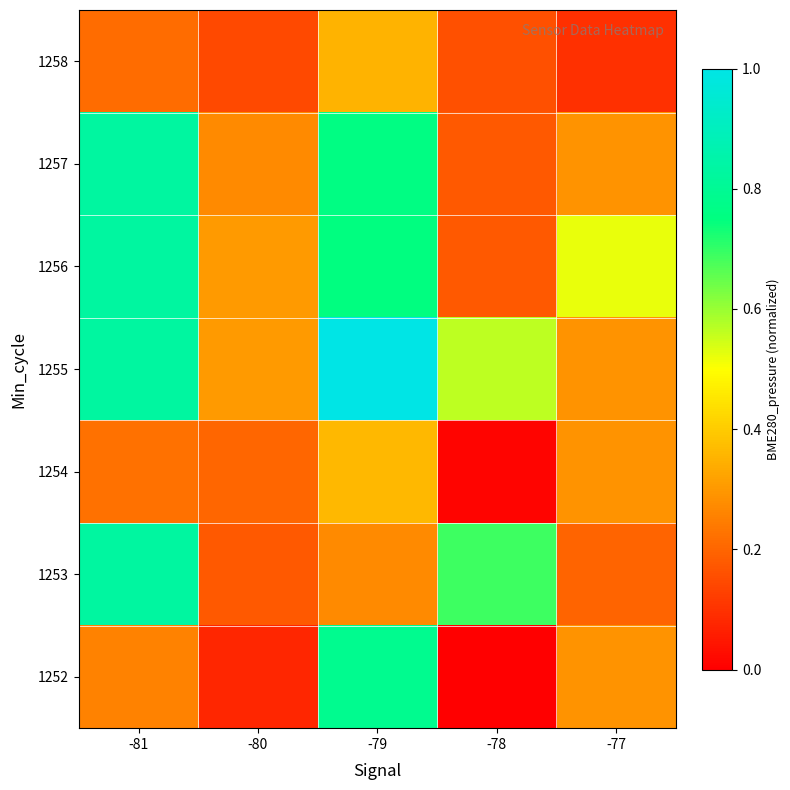

Reading left to right, transcribe all the data shown in this chart.

1252: -81=0.3	-80=0.1	-79=0.8	-78=0.0	-77=0.3
1253: -81=0.8	-80=0.2	-79=0.3	-78=0.7	-77=0.2
1254: -81=0.2	-80=0.2	-79=0.4	-78=0.0	-77=0.3
1255: -81=0.8	-80=0.3	-79=1.0	-78=0.6	-77=0.3
1256: -81=0.8	-80=0.3	-79=0.8	-78=0.2	-77=0.5
1257: -81=0.8	-80=0.3	-79=0.8	-78=0.2	-77=0.3
1258: -81=0.2	-80=0.1	-79=0.4	-78=0.2	-77=0.1